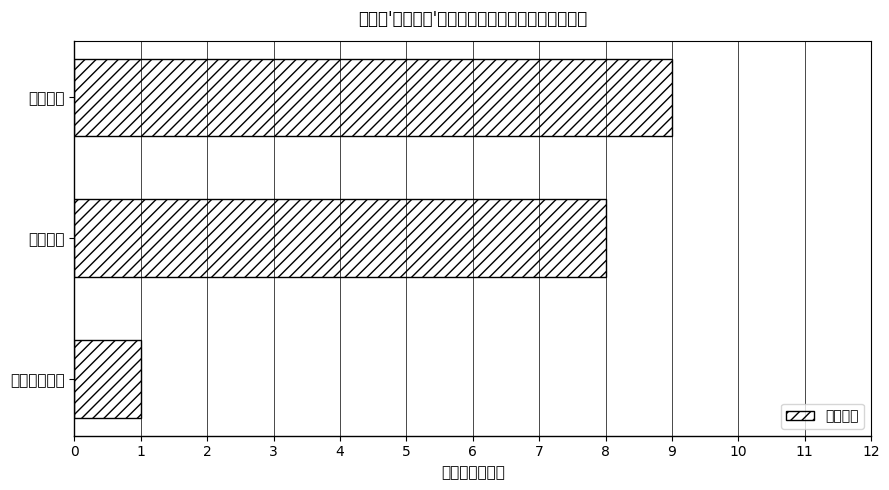

How many bars are there in total?

3